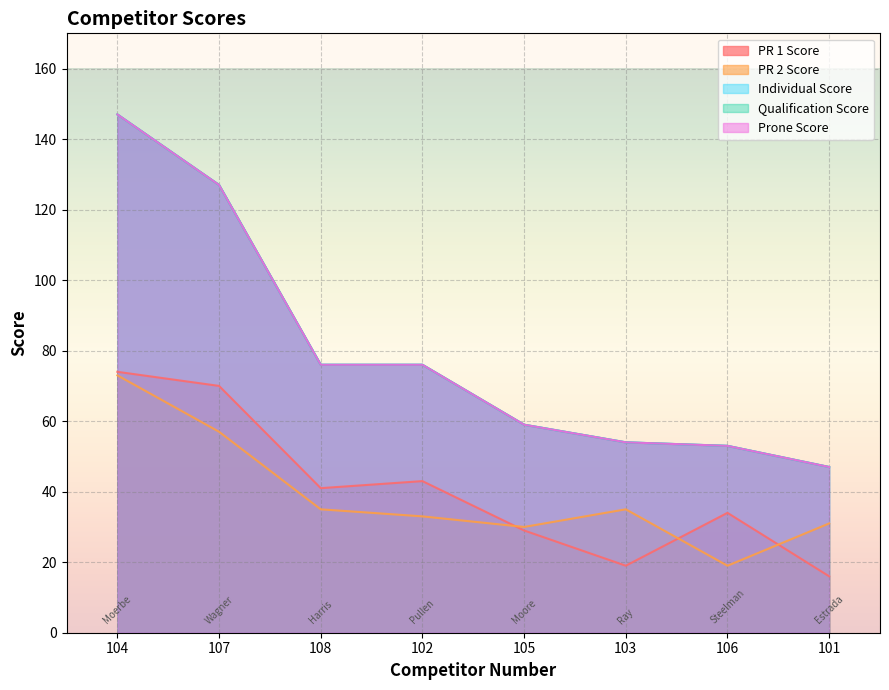

What is the minimum value shown in the chart?

16